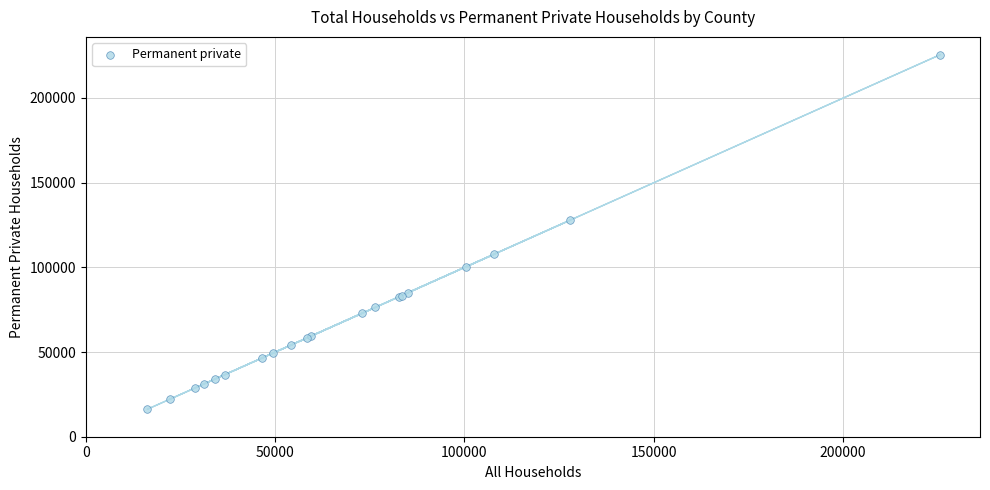

What Y value in the scatter plot is closest to 120849?

127850